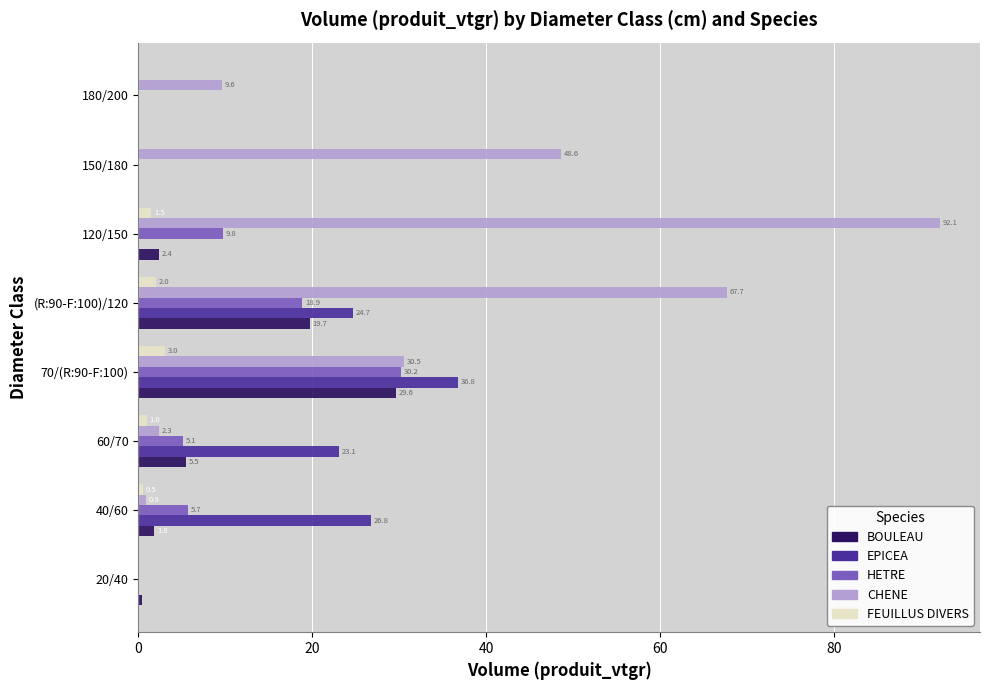

What are all the series names shown in the legend?

BOULEAU, EPICEA, HETRE, CHENE, FEUILLUS DIVERS